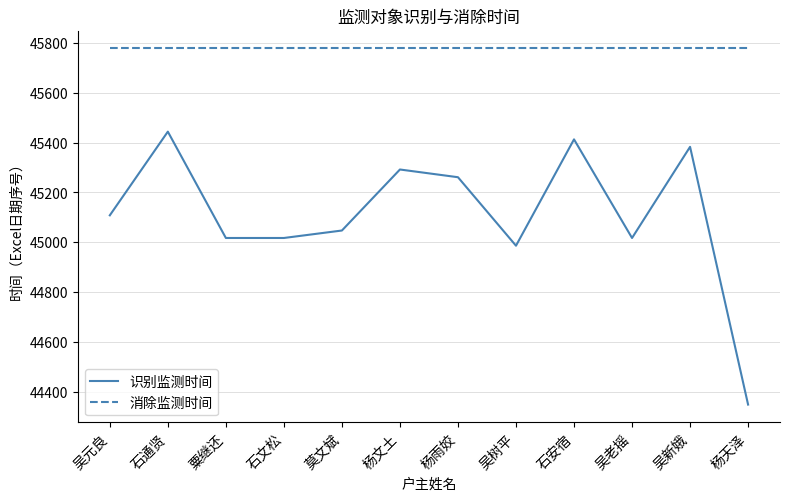

List the series in order of their peak value, highest first.

消除监测时间, 识别监测时间